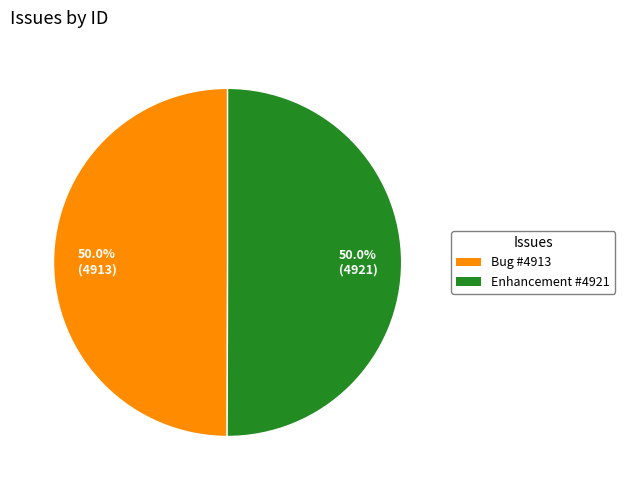

Do Bug #4913 and Enhancement #4921 together represent more than half of the pie?

Yes